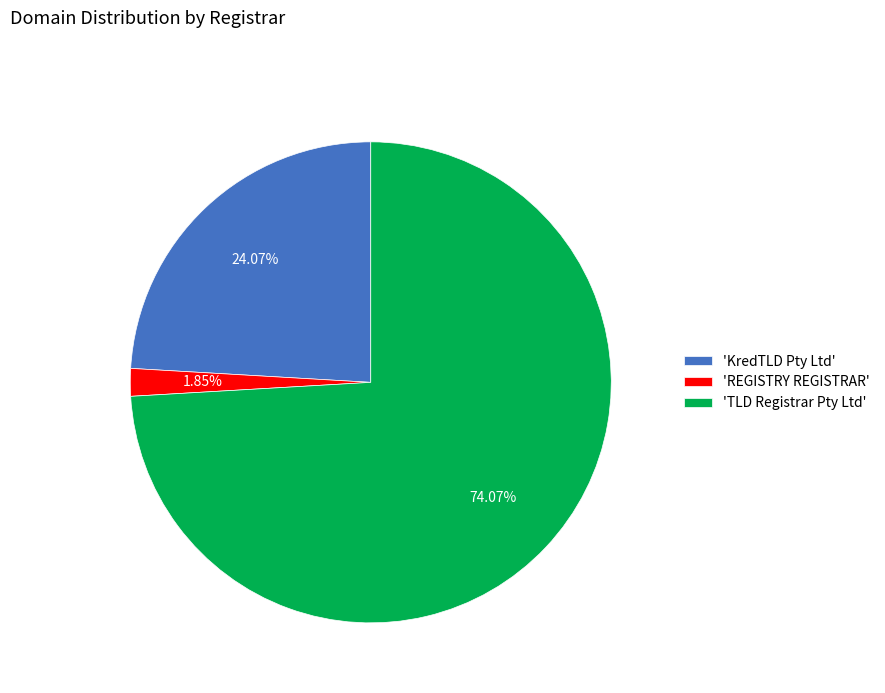

Is the sum of 'KredTLD Pty Ltd' and 'TLD Registrar Pty Ltd' greater than half?

Yes